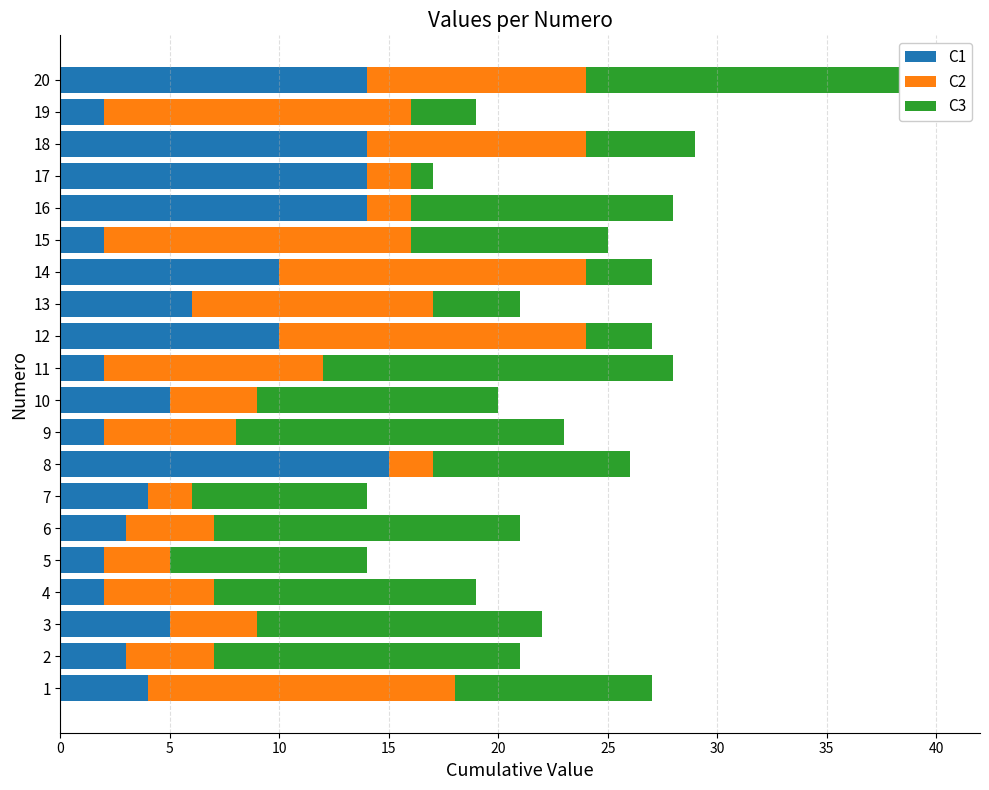

What is the minimum value for C2?

2